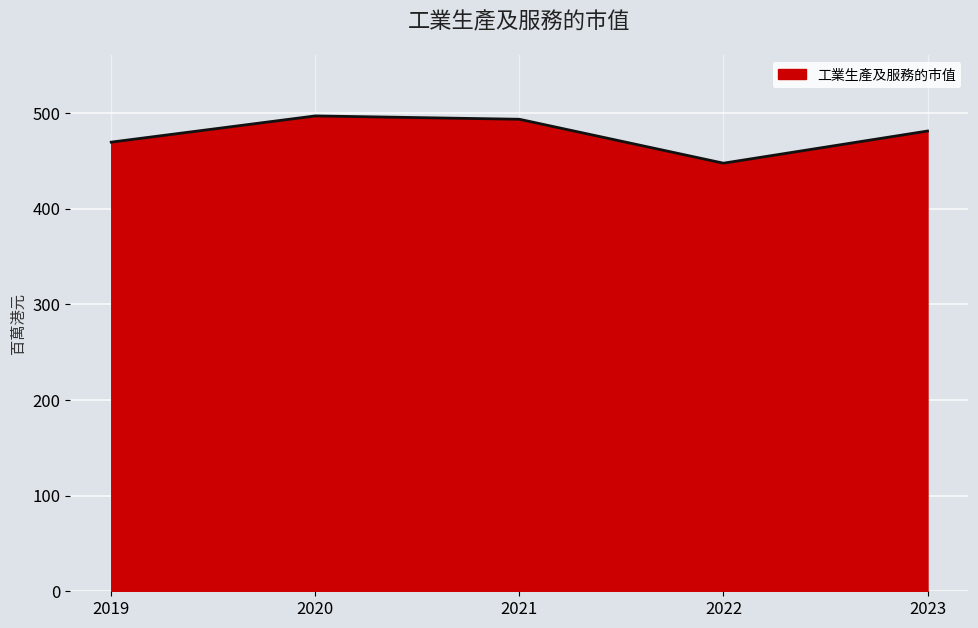

What is the approximate value at 2021?

493.3